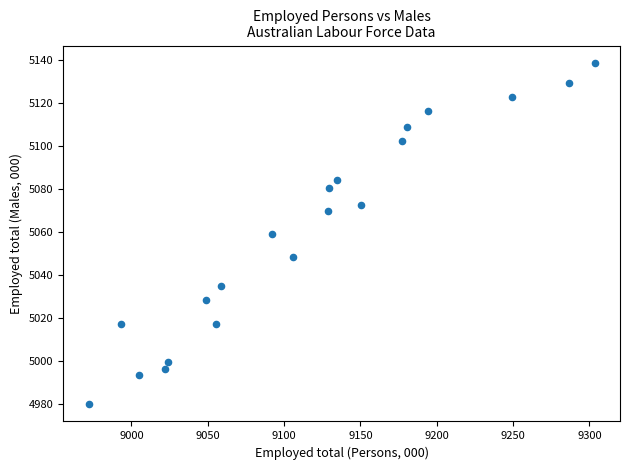

What is the range of Y values (max minus min)?

159.0